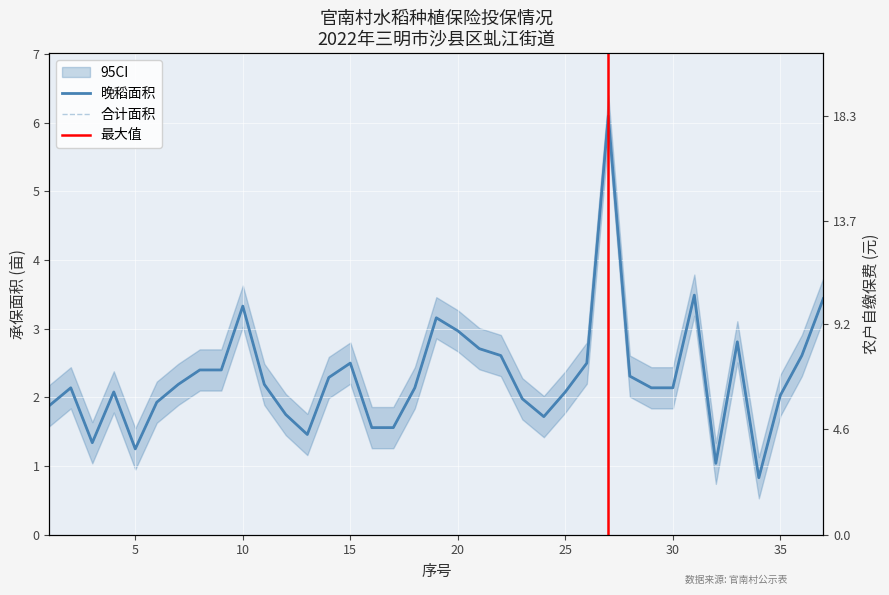

True or false: 晚稻面积 has a value of 2.0 at 35.

True